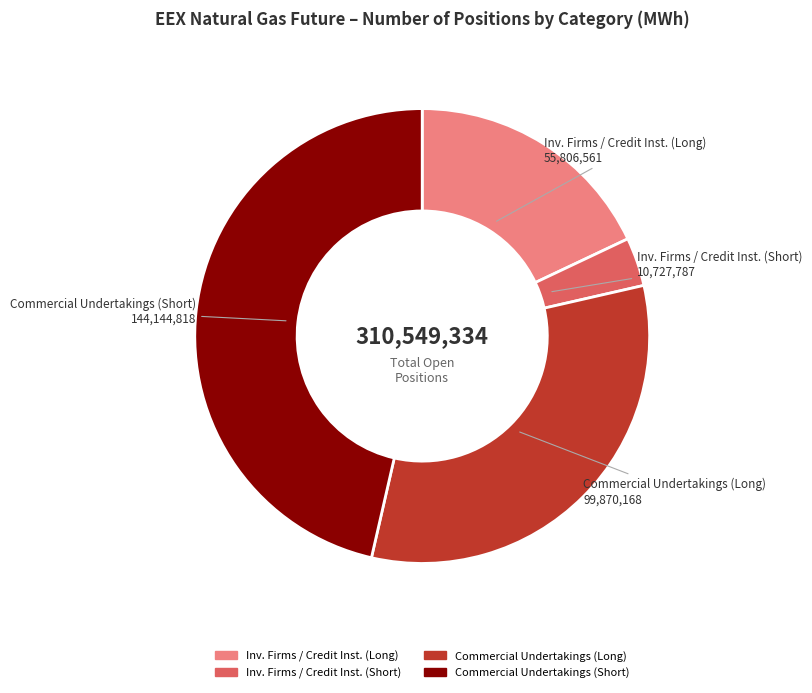

Does any single category account for the majority?

No